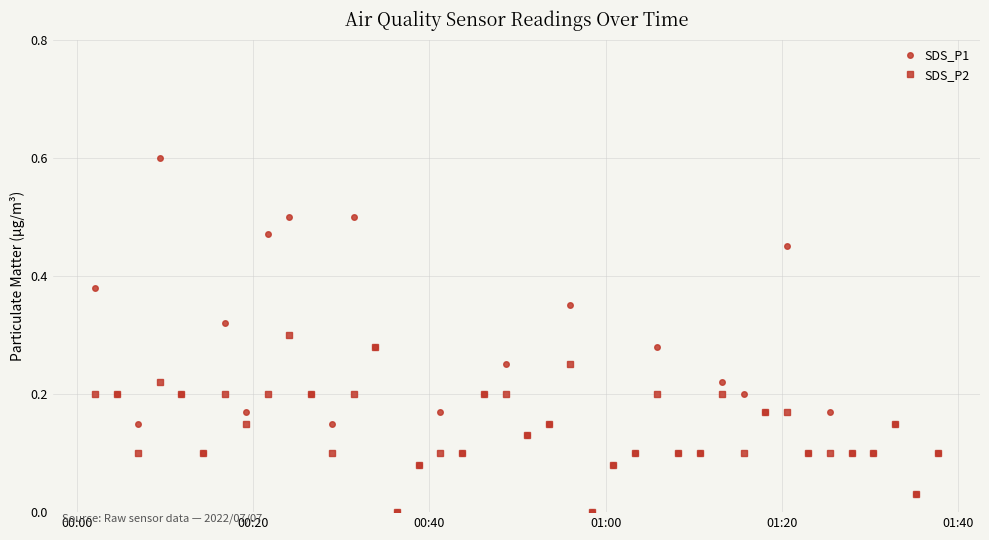

List the series in order of their peak value, lowest first.

SDS_P2, SDS_P1